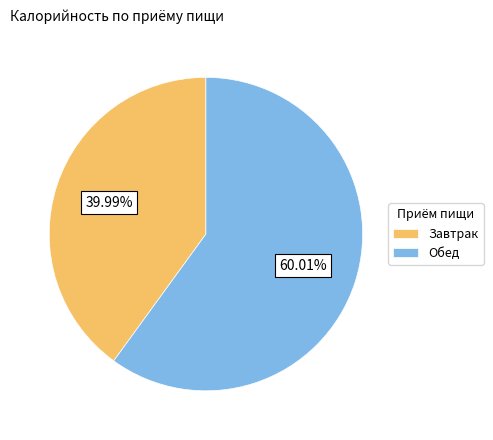

What is the ratio of the value at Завтрак to the value at Обед?

0.7